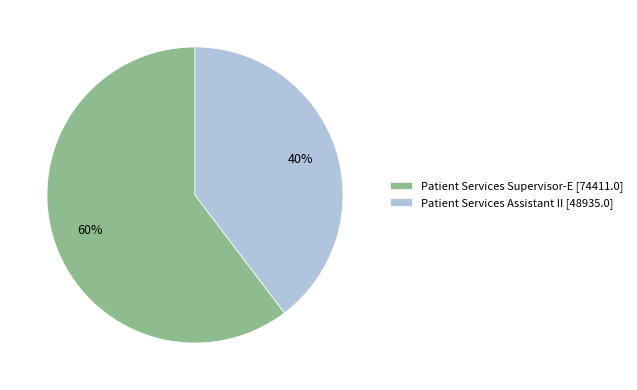

What is the ratio of the value at Patient Services Supervisor-E to the value at Patient Services Assistant II?

1.5